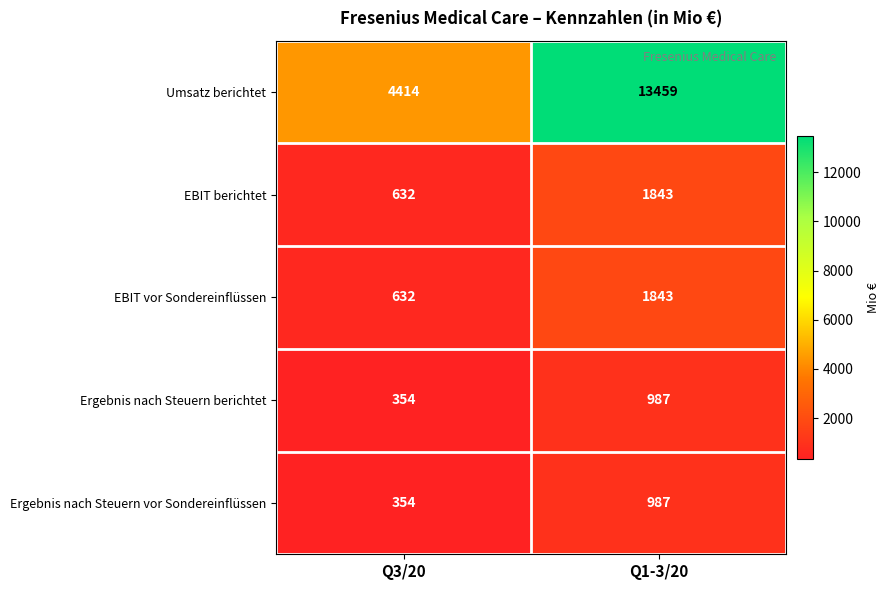

What is the minimum value for Umsatz berichtet?

4414